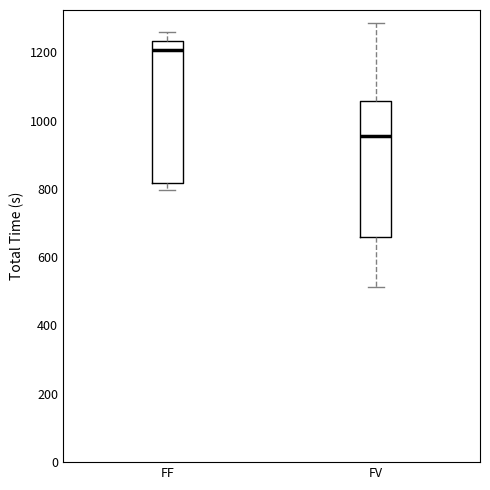

Where is the lower edge of the box for FF on the y-axis? The values are not printed on the chart, so give them approximately, as read against the axis.

820